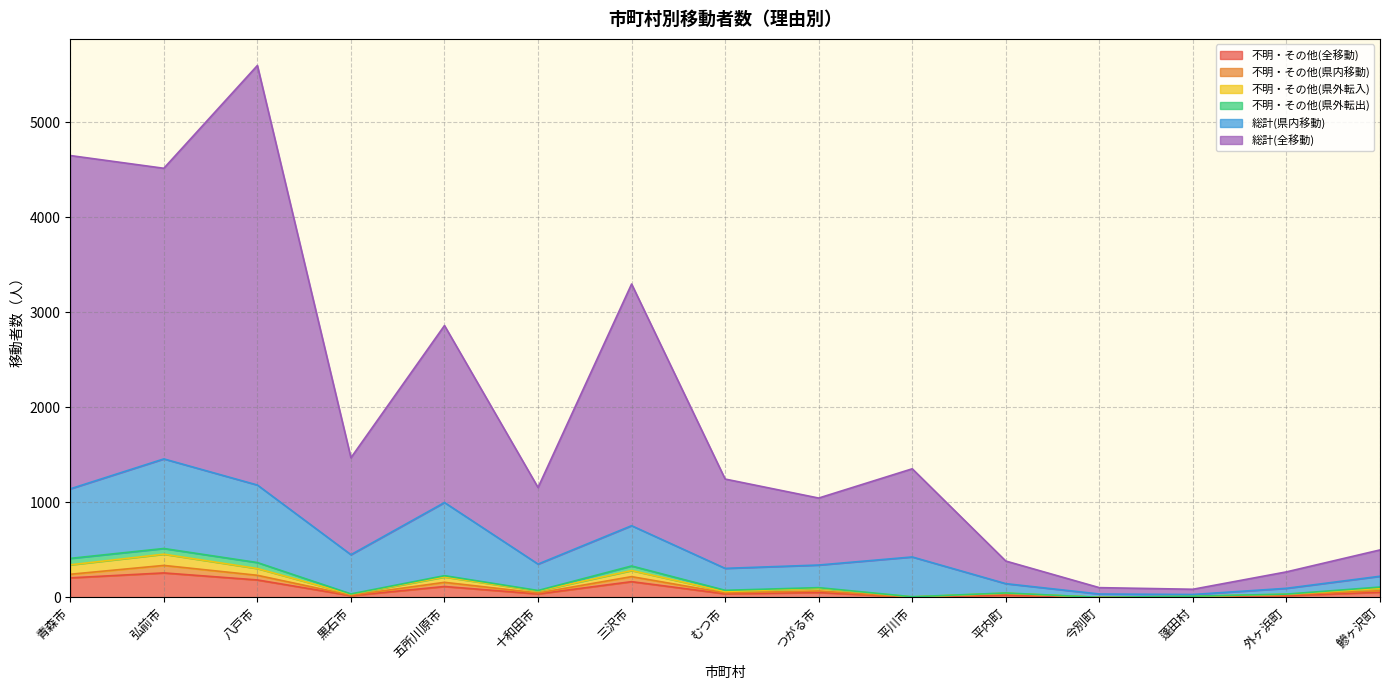

True or false: 不明・その他(県外転入) has a value of 75 at 五所川原市.

False